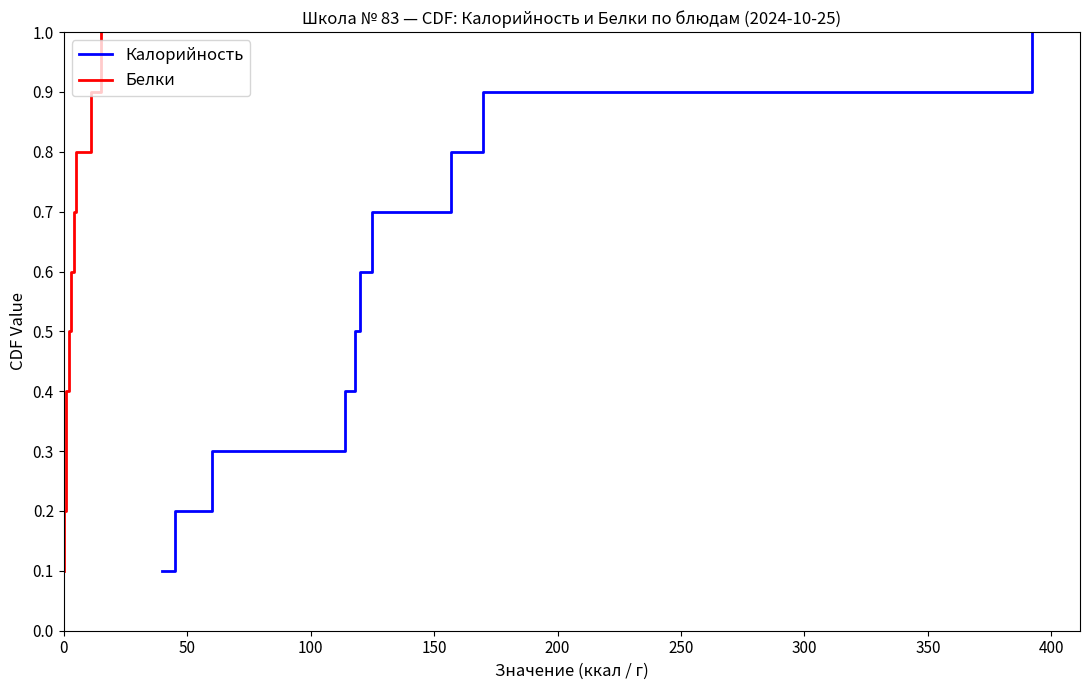

What is the value of the Белки point at the 9th from the left?

0.9